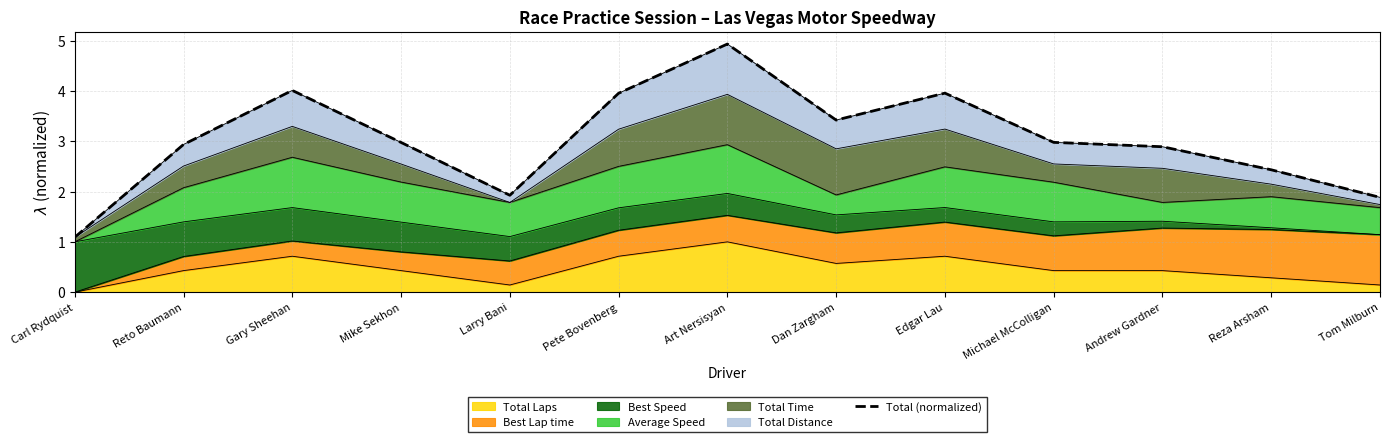

Approximately how many times larger is the value at Carl Rydquist compared to Michael McColligan?

0.4